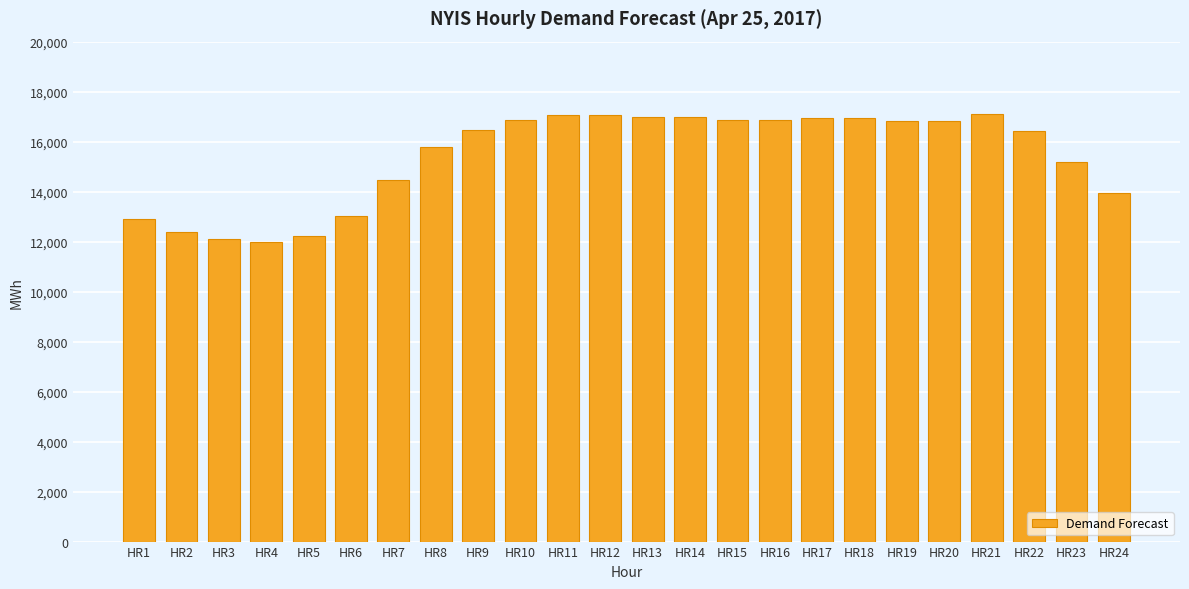

What is the ratio of the value at HR11 to the value at HR4?

1.4